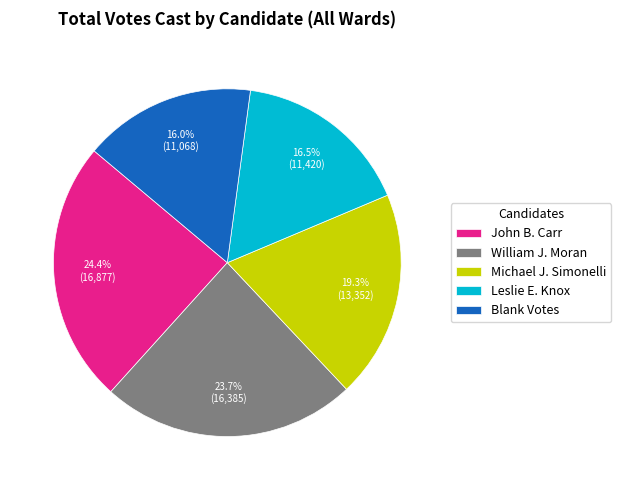

Rank the categories by value from highest to lowest.

John B. Carr, William J. Moran, Michael J. Simonelli, Leslie E. Knox, Blank Votes